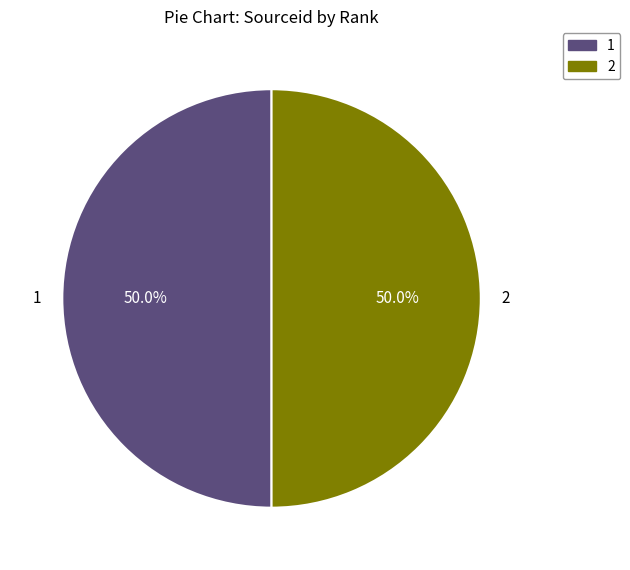

Count the number of slices in the pie.

2